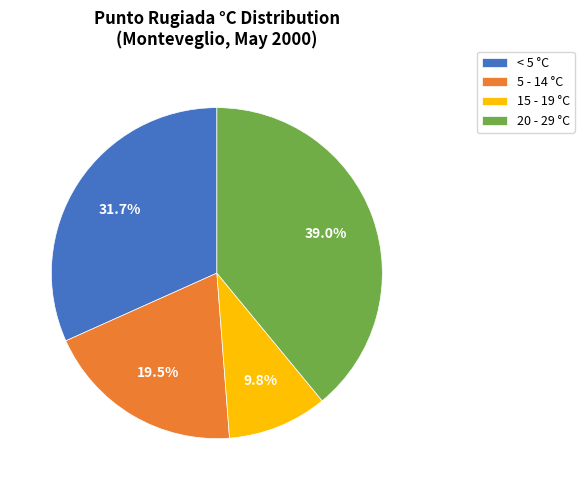

Which category has the smallest portion of the pie?

15 - 19 °C